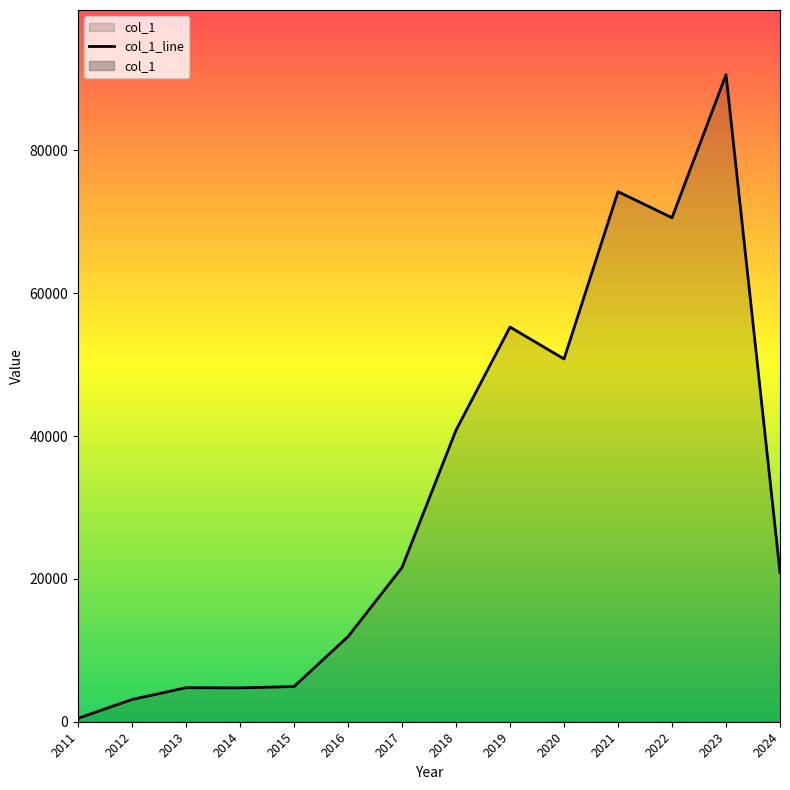

Rank the categories by value from lowest to highest.

2011, 2012, 2014, 2013, 2015, 2016, 2024, 2017, 2018, 2020, 2019, 2022, 2021, 2023